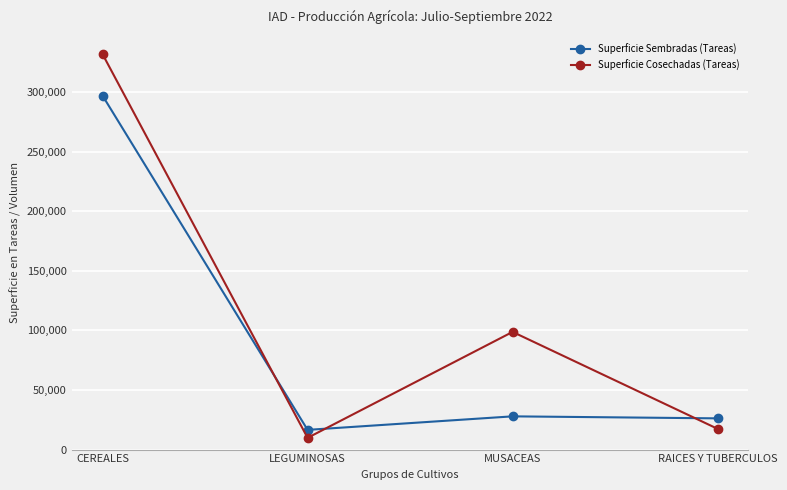

Reading left to right, transcribe all the data shown in this chart.

Superficie Sembradas (Tareas): CEREALES=297093	LEGUMINOSAS=16547	MUSACEAS=27902	RAICES Y TUBERCULOS=26213
Superficie Cosechadas (Tareas): CEREALES=331924	LEGUMINOSAS=9860	MUSACEAS=98798	RAICES Y TUBERCULOS=17419